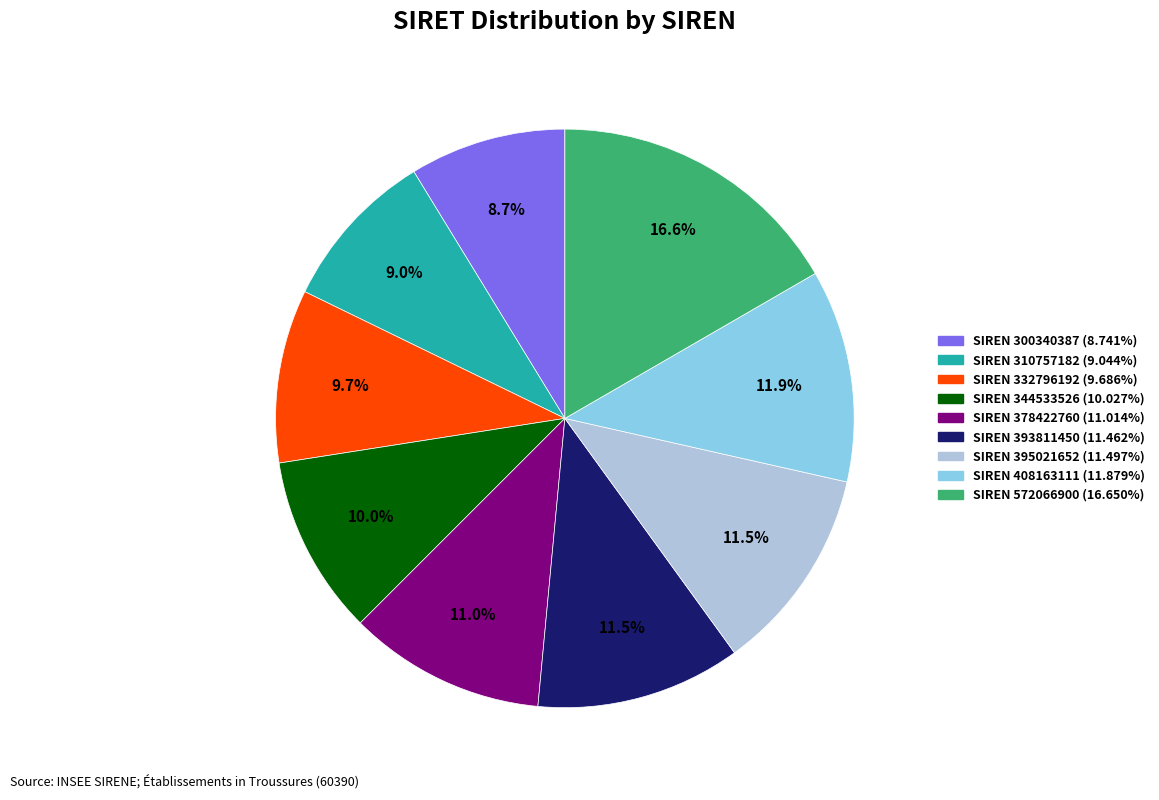

Is there any slice that represents more than half of the pie?

No